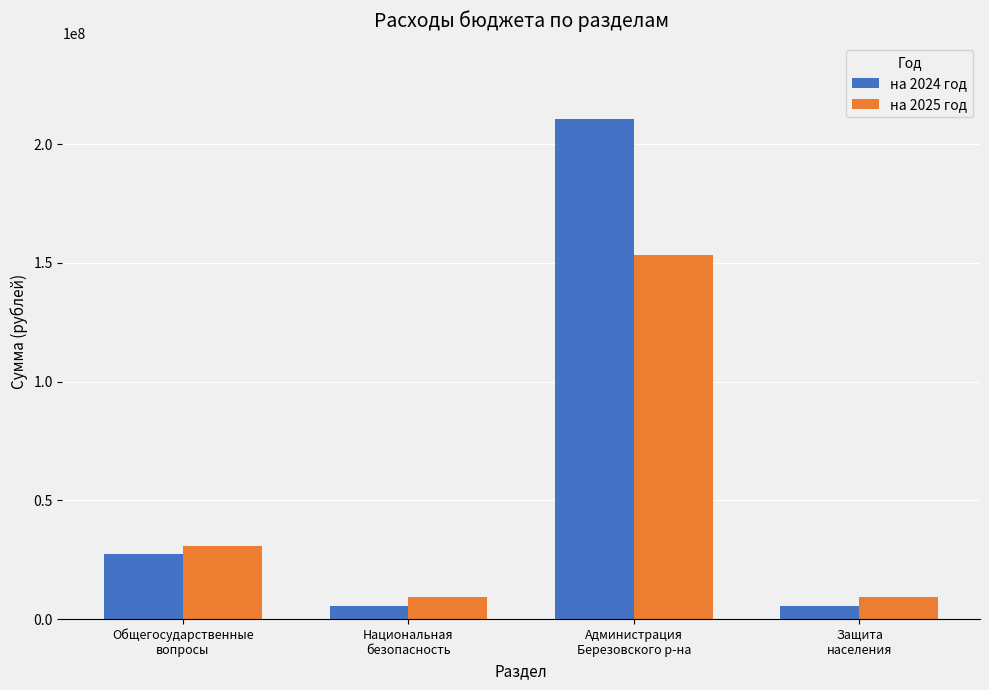

Which series has the widest spread of values?

на 2024 год